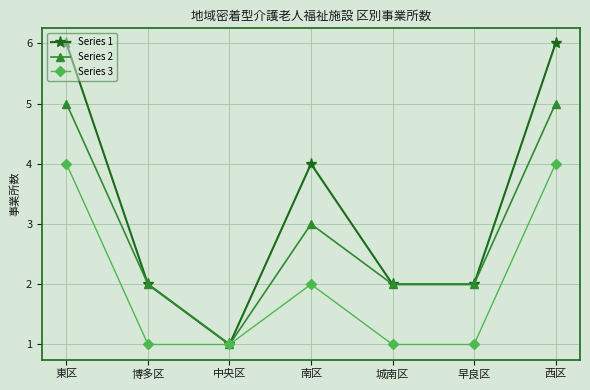

Rank the series by their average value, from lowest to highest.

Series 3, Series 2, Series 1